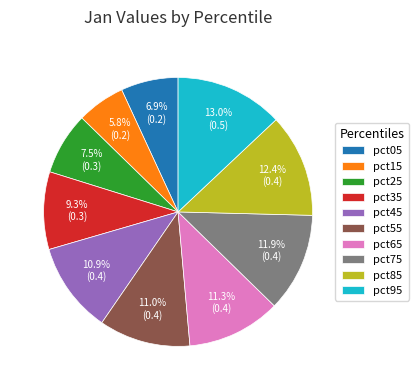

True or false: pct95 accounts for 19% of the total.

False